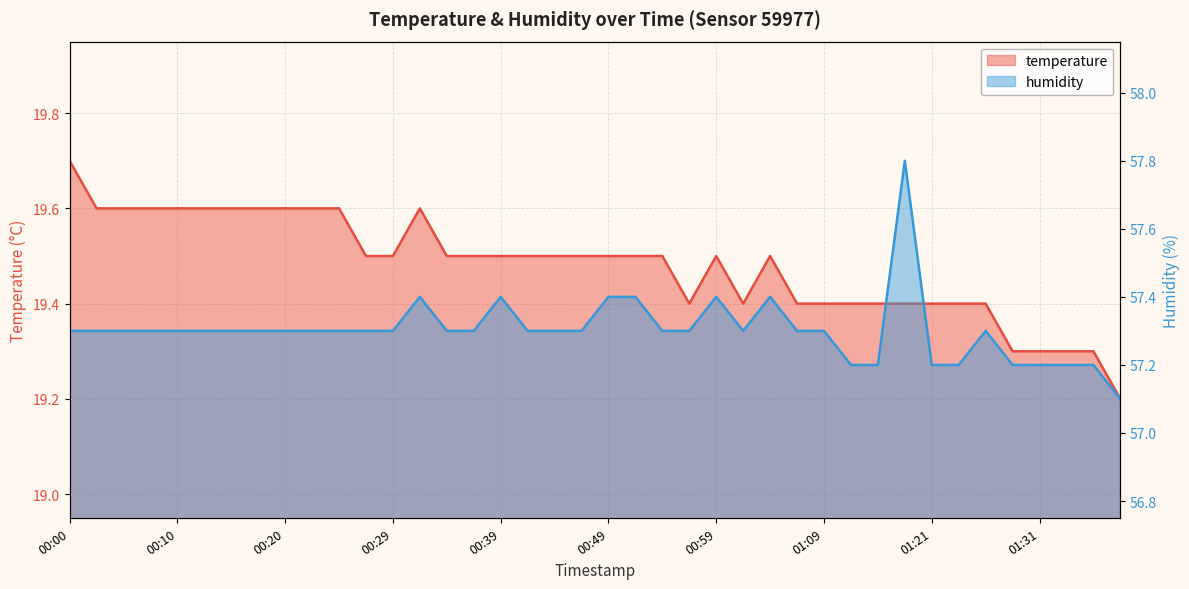

In temperature, how many points are higher than both neighbors (excluding endpoints)?

3